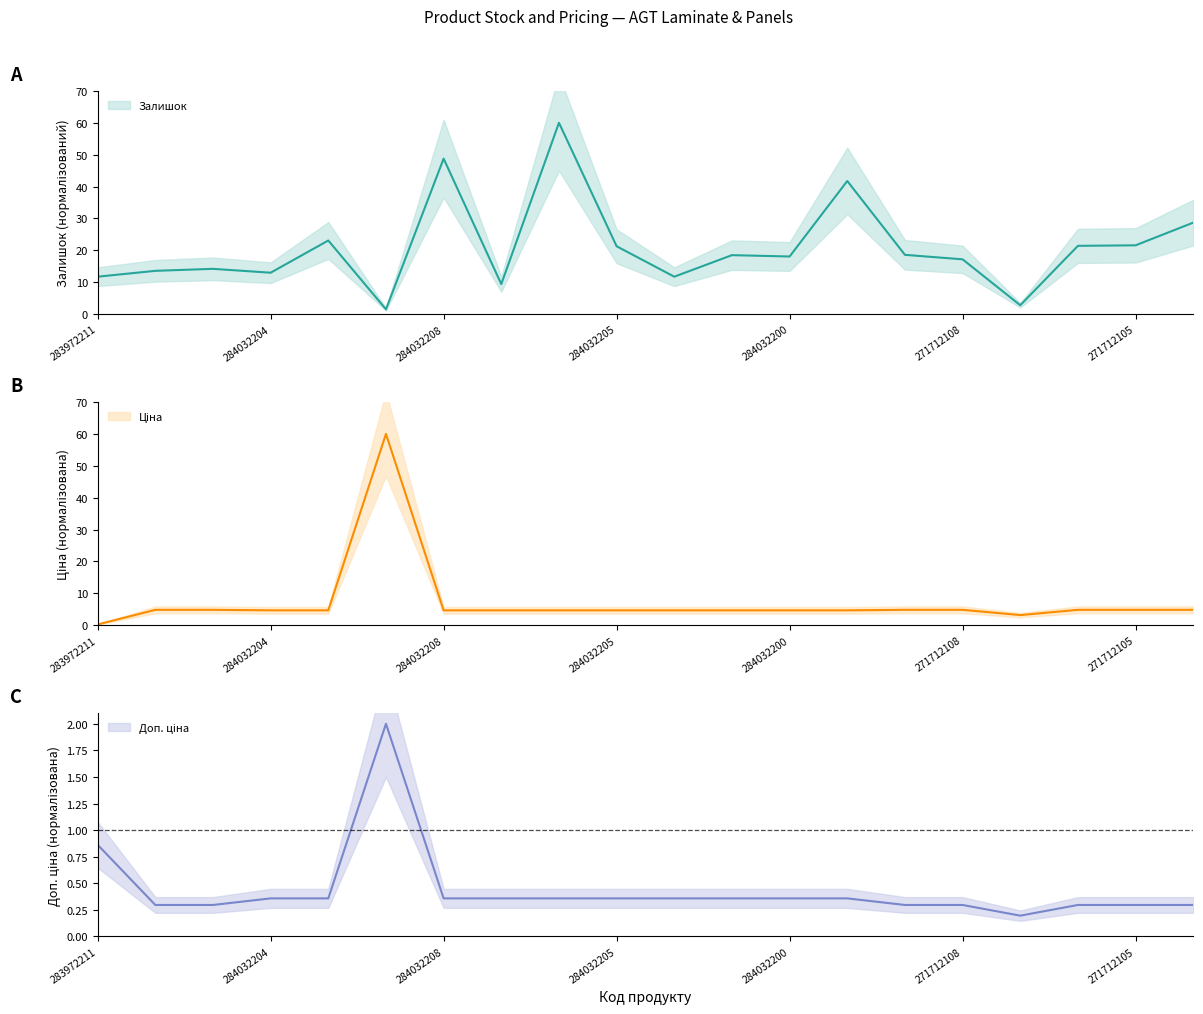

Reading left to right, extract all data points from this chart.

Залишок: 283972211=11.7	271712228=13.6	271712227=14.2	284032204=13.0	284032203=23.1	284392211=1.5	284032208=48.8	284032207=9.4	284032206=60.0	284032205=21.3	284032202=11.7	284032201=18.5	284032200=18.1	284032199=41.7	271712109=18.6	271712108=17.2	271712107=2.8	271712106=21.4	271712105=21.6	271712104=28.7
Ціна: 283972211=0.3	271712228=4.8	271712227=4.8	284032204=4.7	284032203=4.7	284392211=60.0	284032208=4.7	284032207=4.7	284032206=4.7	284032205=4.7	284032202=4.7	284032201=4.7	284032200=4.7	284032199=4.7	271712109=4.8	271712108=4.8	271712107=3.2	271712106=4.8	271712105=4.8	271712104=4.8
Доп. ціна: 283972211=0.9	271712228=0.3	271712227=0.3	284032204=0.4	284032203=0.4	284392211=2.0	284032208=0.4	284032207=0.4	284032206=0.4	284032205=0.4	284032202=0.4	284032201=0.4	284032200=0.4	284032199=0.4	271712109=0.3	271712108=0.3	271712107=0.2	271712106=0.3	271712105=0.3	271712104=0.3